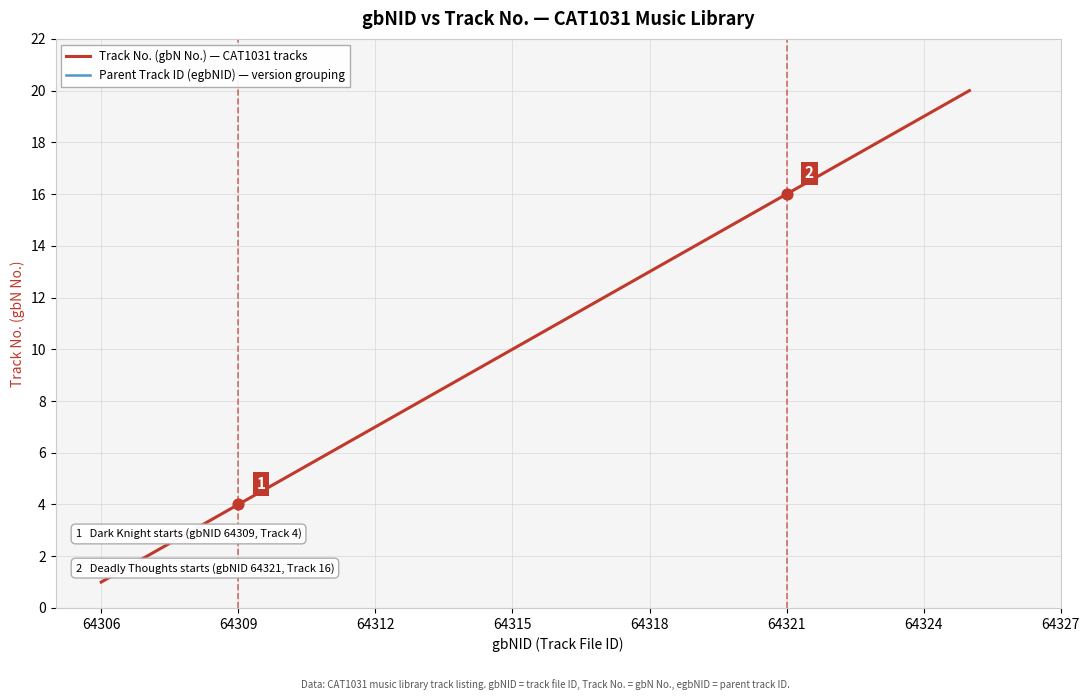

What are all the series names shown in the legend?

Track No. (gbN No.) — CAT1031 tracks, Parent Track ID (egbNID) — version grouping